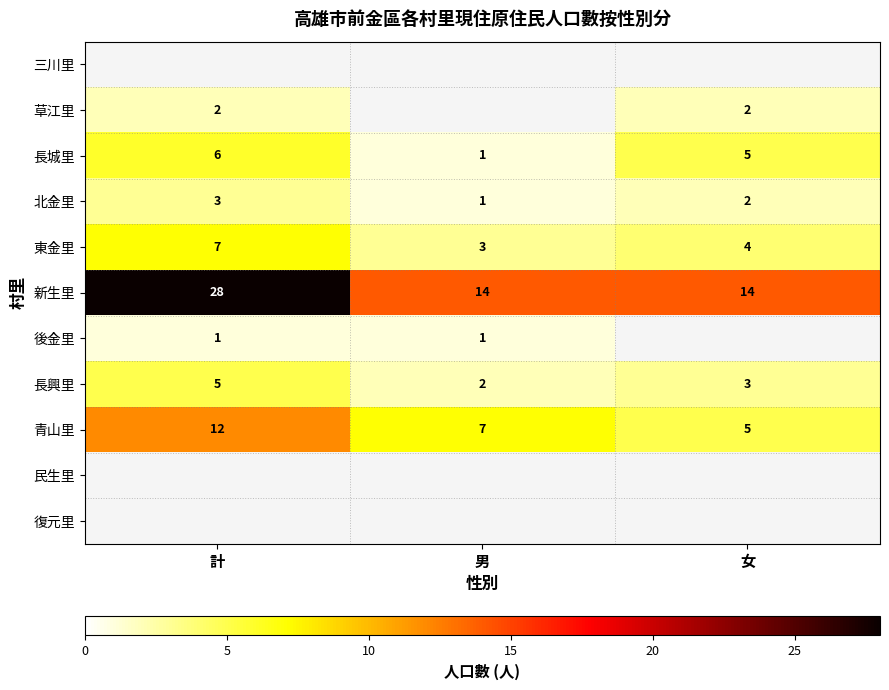

What is the difference between the 長城里 values at 女 and 男?

4